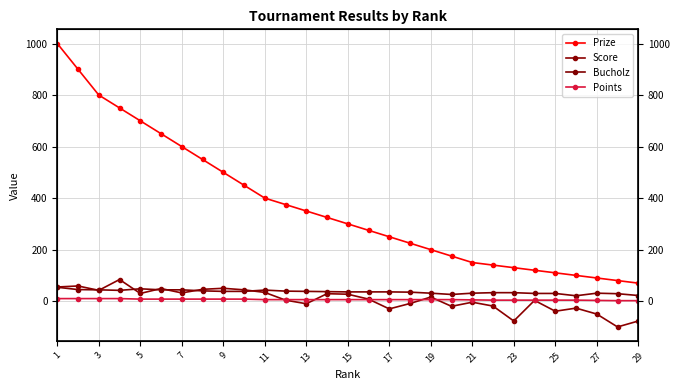

Where do Score and Bucholz first cross each other?

3 and 5